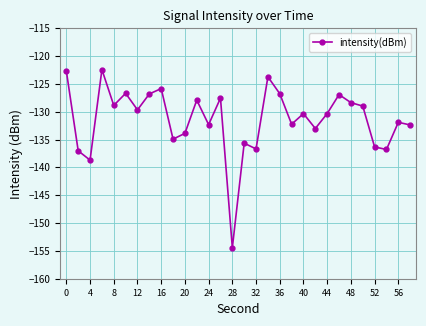

What is the greatest value displayed?

-122.4